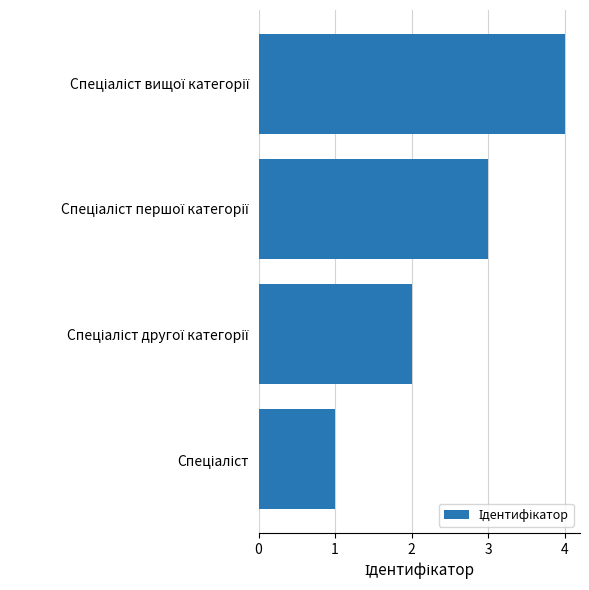

How many values are between 2 and 4?

3